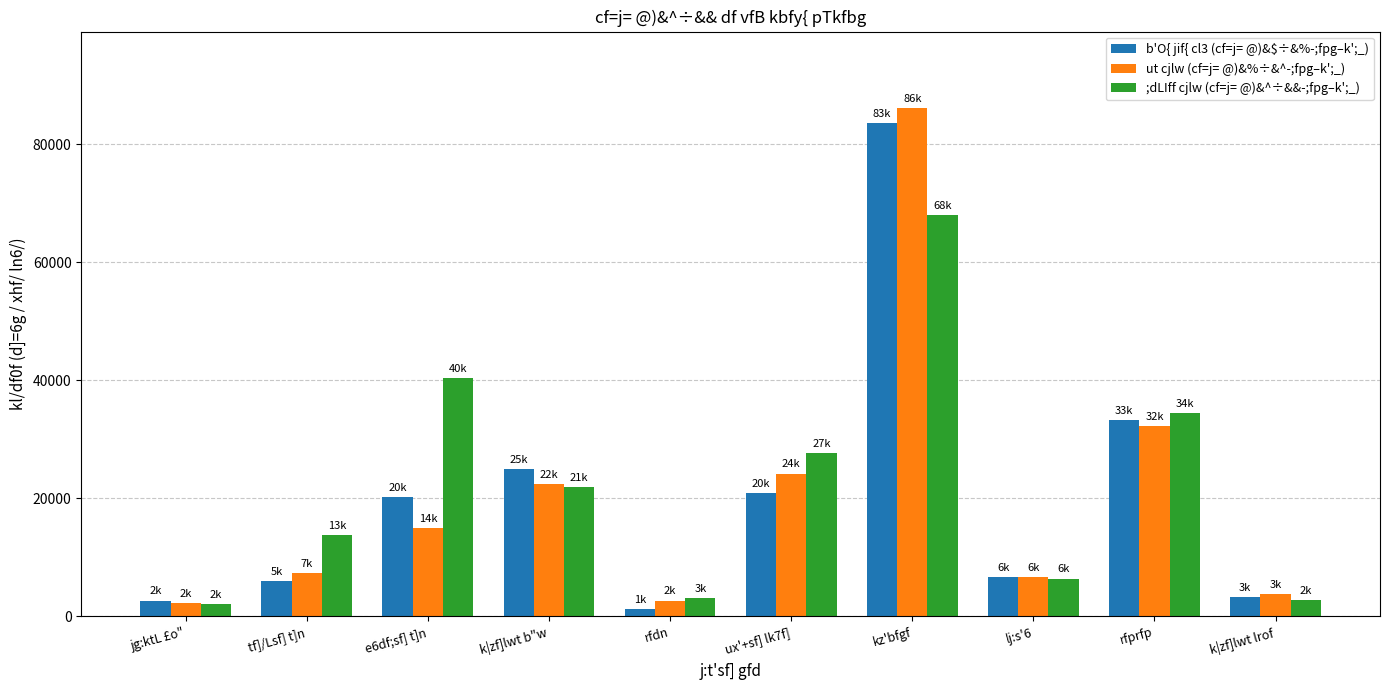

What position from the left is jg:ktL £o"?

1